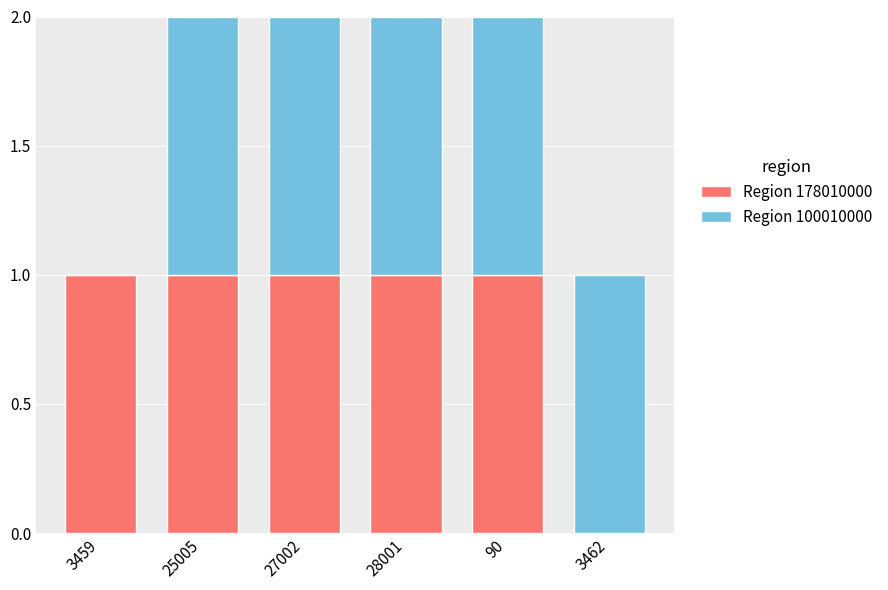

The Region 178010000 series shows 1 at 3459. True or false?

True